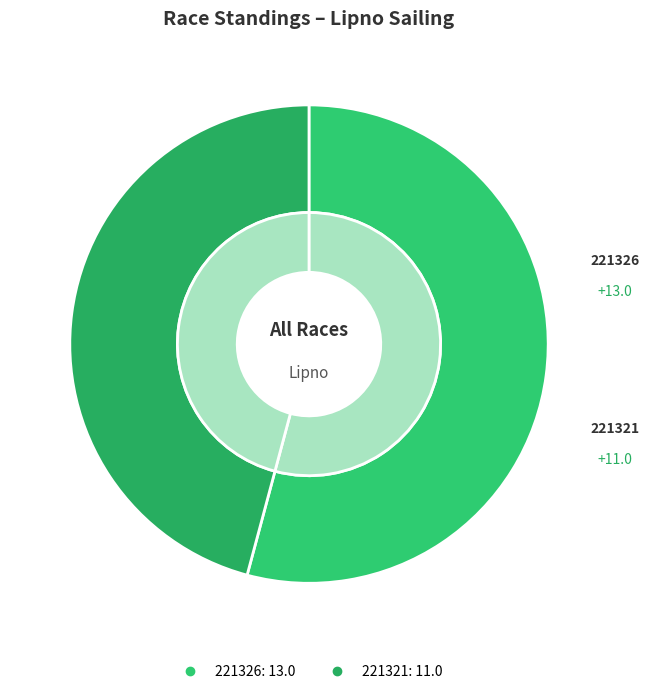

What is the largest slice in the pie chart?

221326